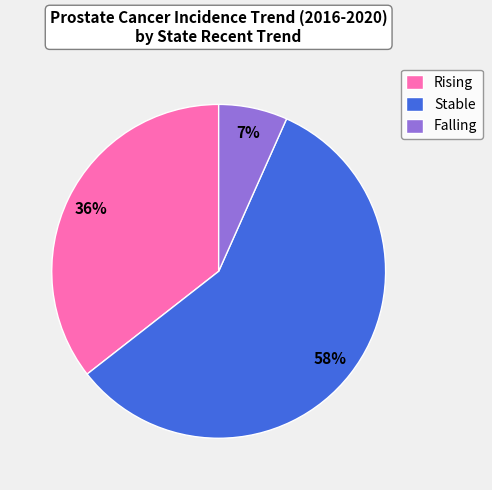

Which slice is the largest?

Stable